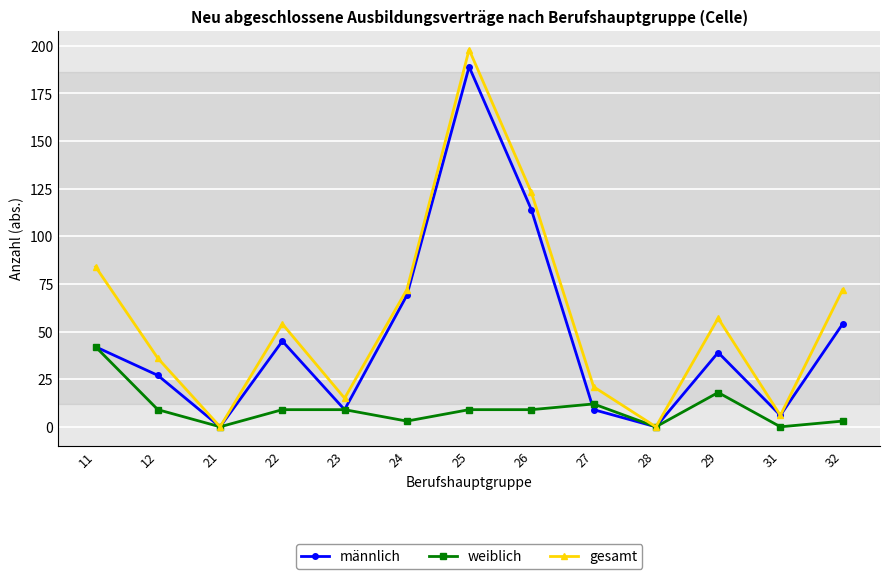

Is it true that weiblich equals 9 at 12?

True